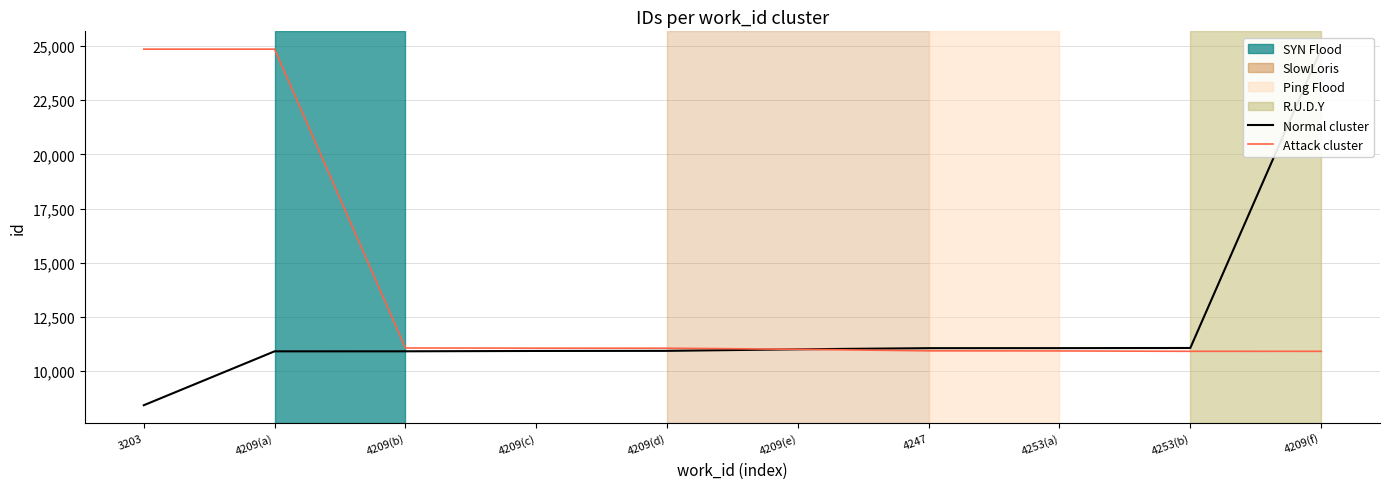

What is the sum of the Attack cluster values at 4209(a) and 4253(a)?

35781